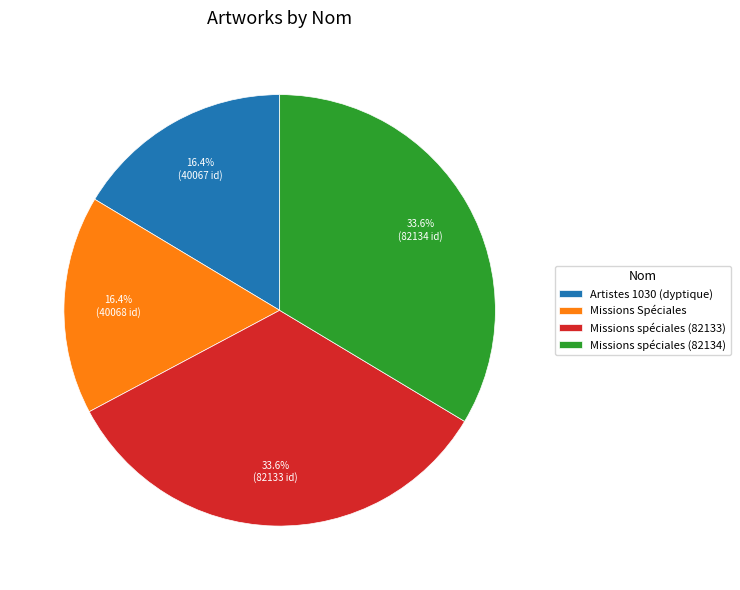

To the nearest percent, what portion does Artistes 1030 (dyptique) represent?

16%